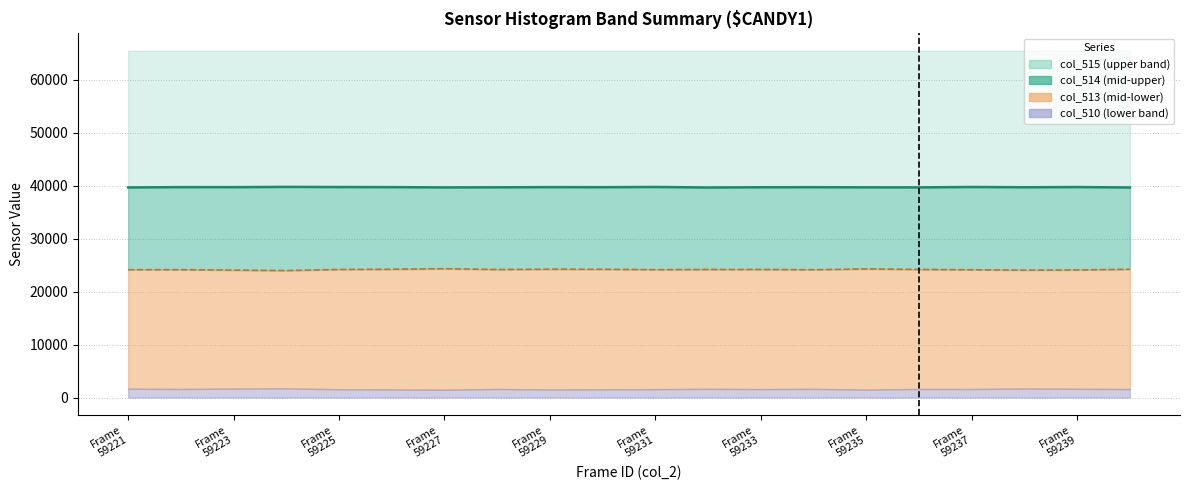

How many interior local peaks does the col_514 line series have?

7